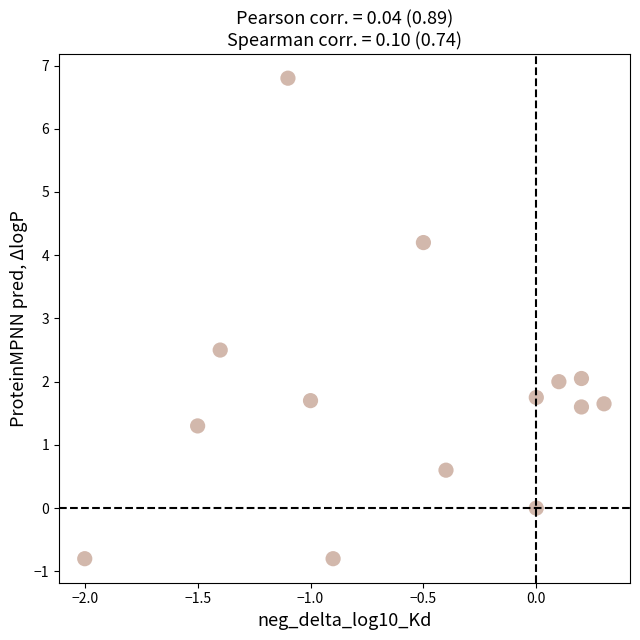

What Y value in the scatter plot is closest to 3?

2.5